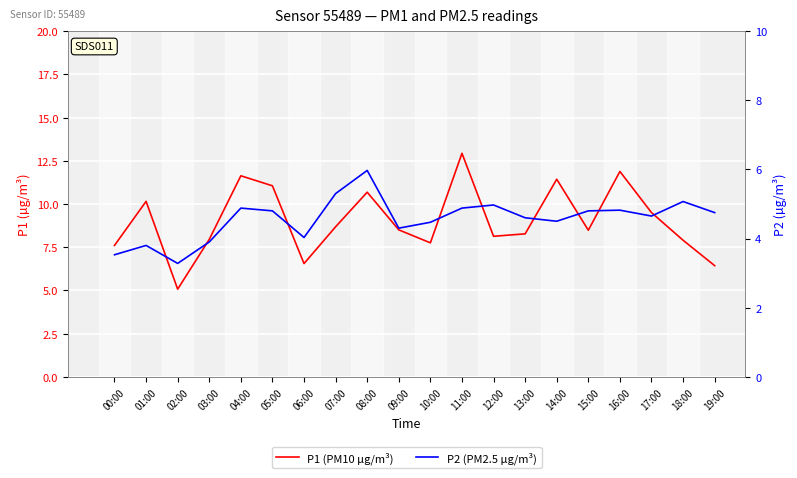

True or false: P1 and P2 cross at least once.

False